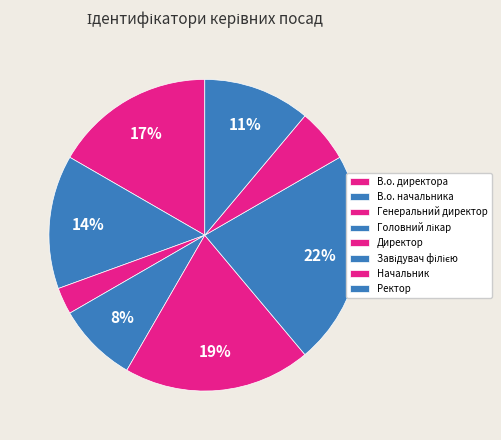

To the nearest percent, what is the average slice percentage?

12%